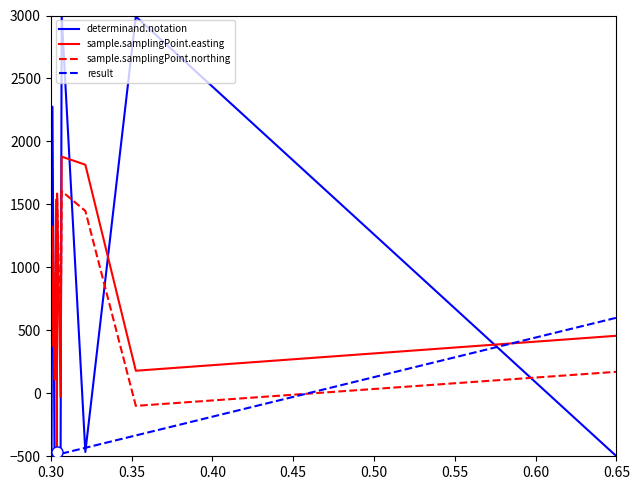

Which series has the largest range (max minus min)?

determinand.notation